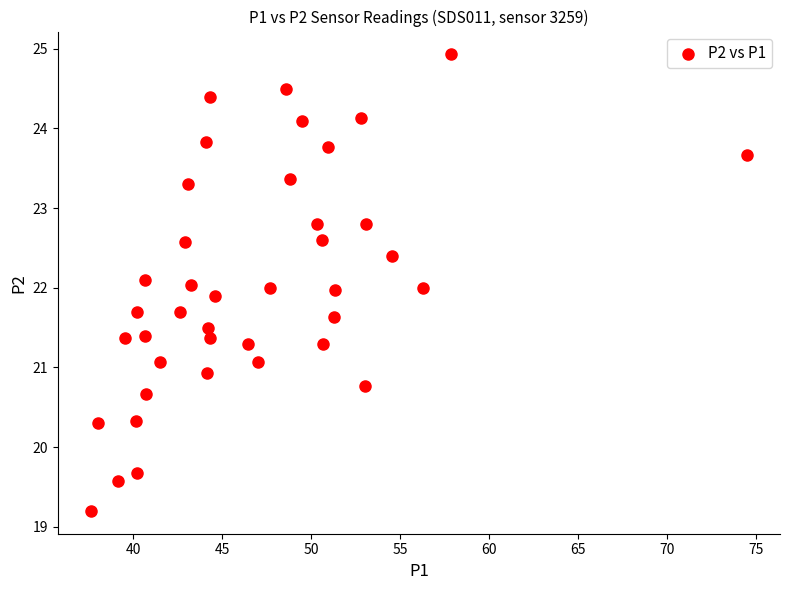

What is the range of Y values (max minus min)?

5.7